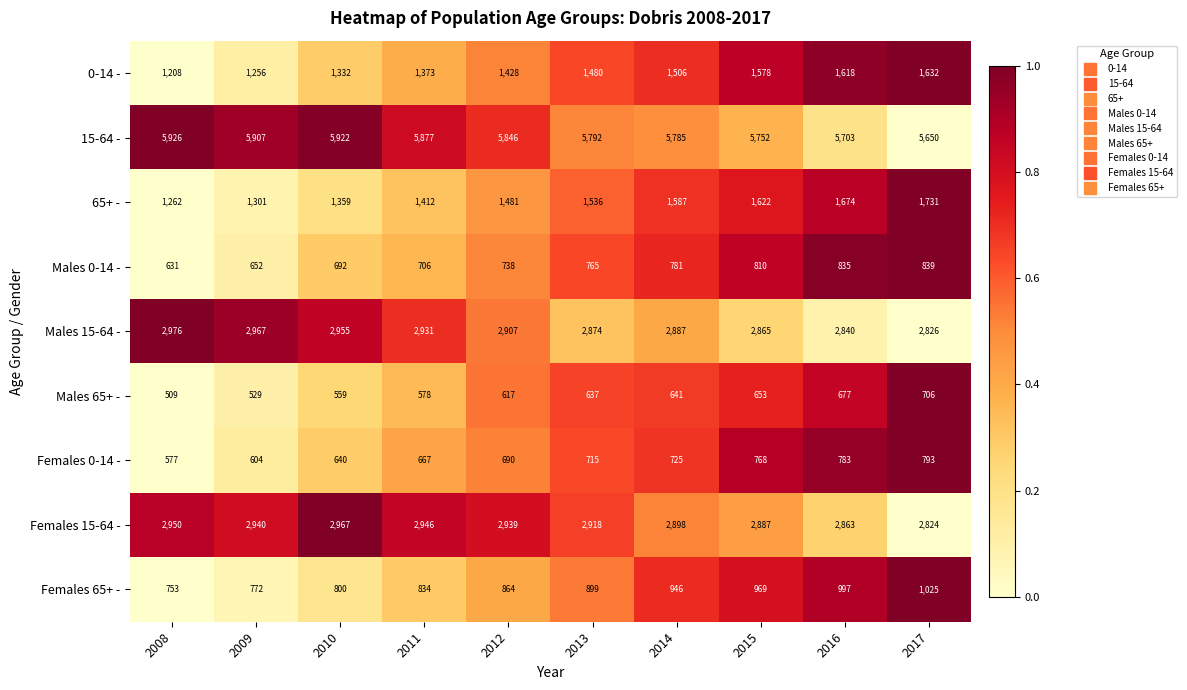

The value of 0-14 - at 2016 is 2453. True or false?

False